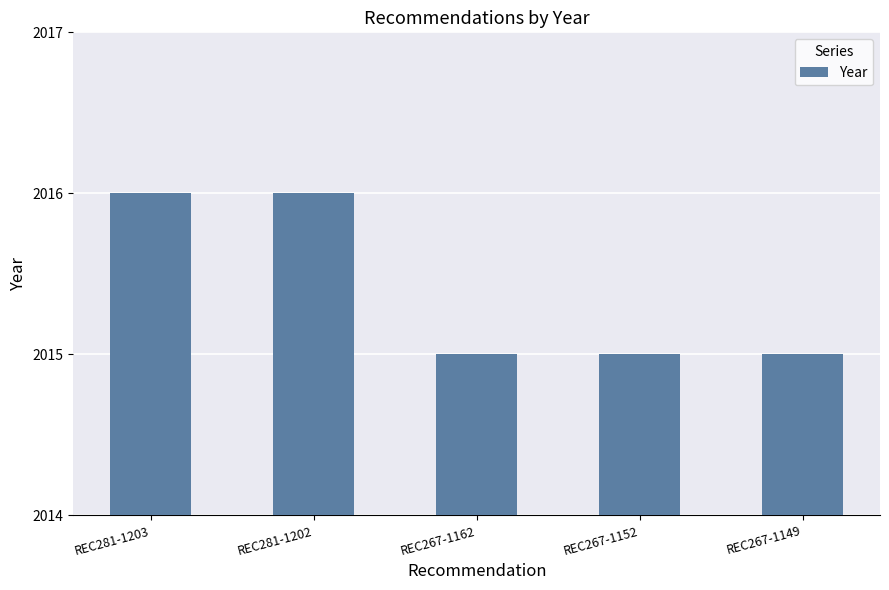

What is the greatest value displayed?

2016